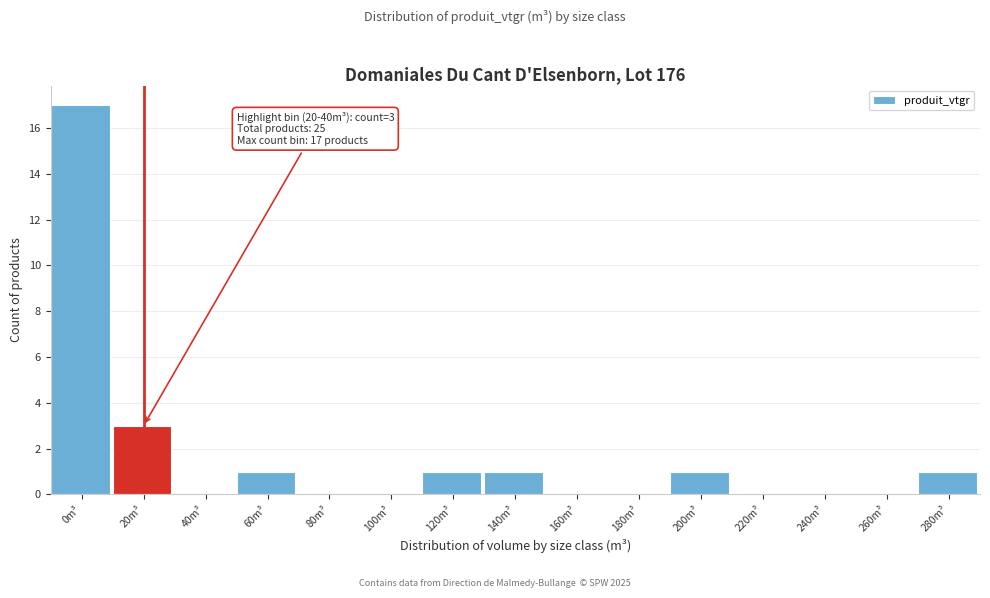

Reading left to right, what are all the values shown in this chart?

0m³=17	20m³=3	40m³=0	60m³=1	80m³=0	100m³=0	120m³=1	140m³=1	160m³=0	180m³=0	200m³=1	220m³=0	240m³=0	260m³=0	280m³=1